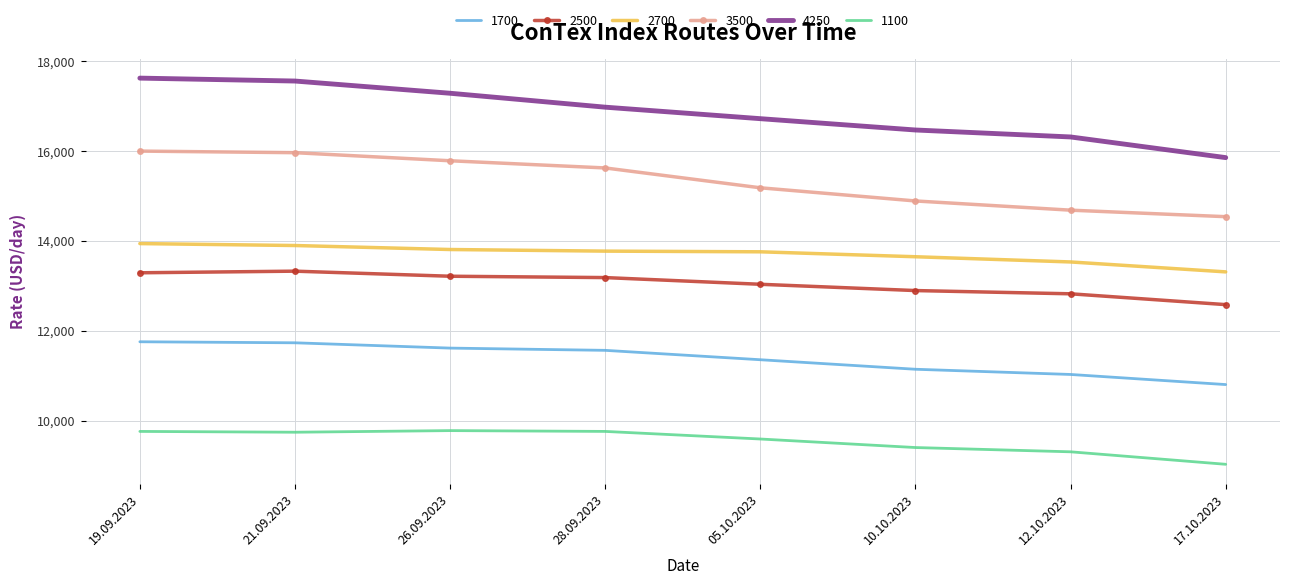

List the series in order of their peak value, lowest first.

1100, 1700, 2500, 2700, 3500, 4250